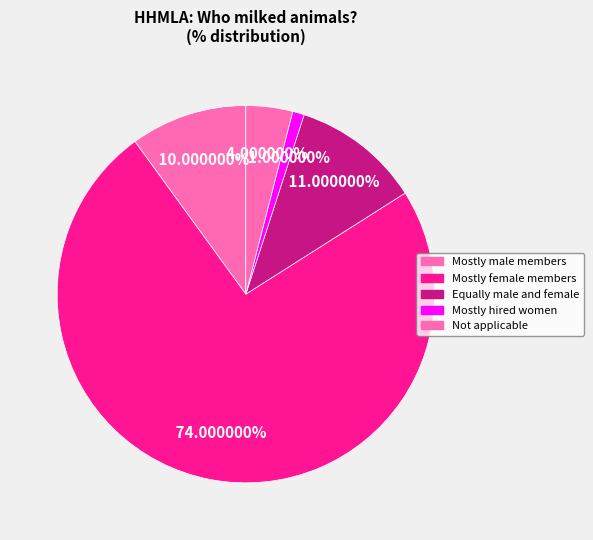

Do Mostly hired women and Not applicable together represent more than half of the pie?

No